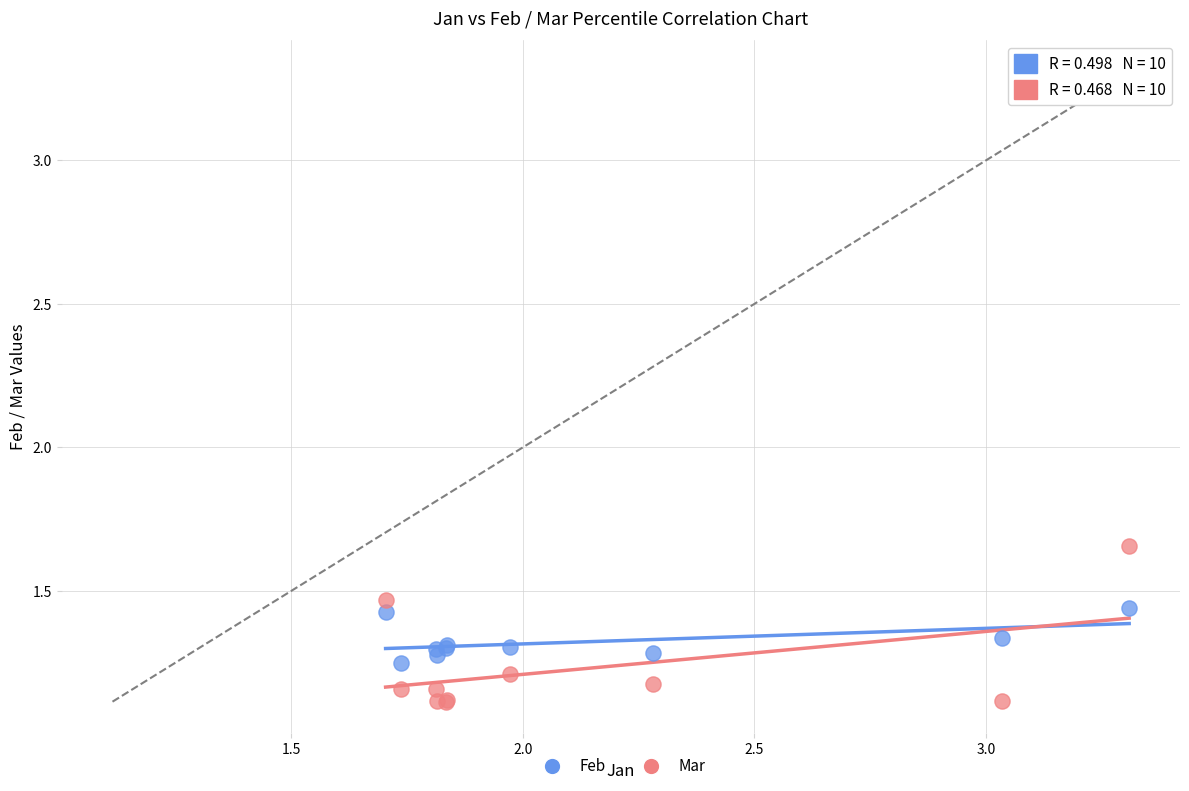

Which series has the largest Y range (max minus min)?

Mar